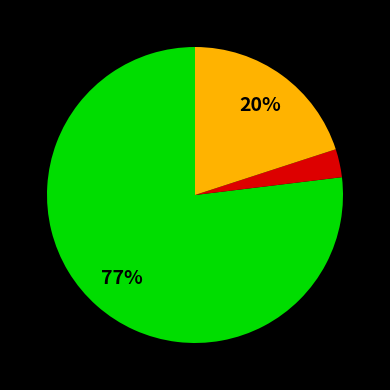

To the nearest percent, what is the average slice percentage?

33%